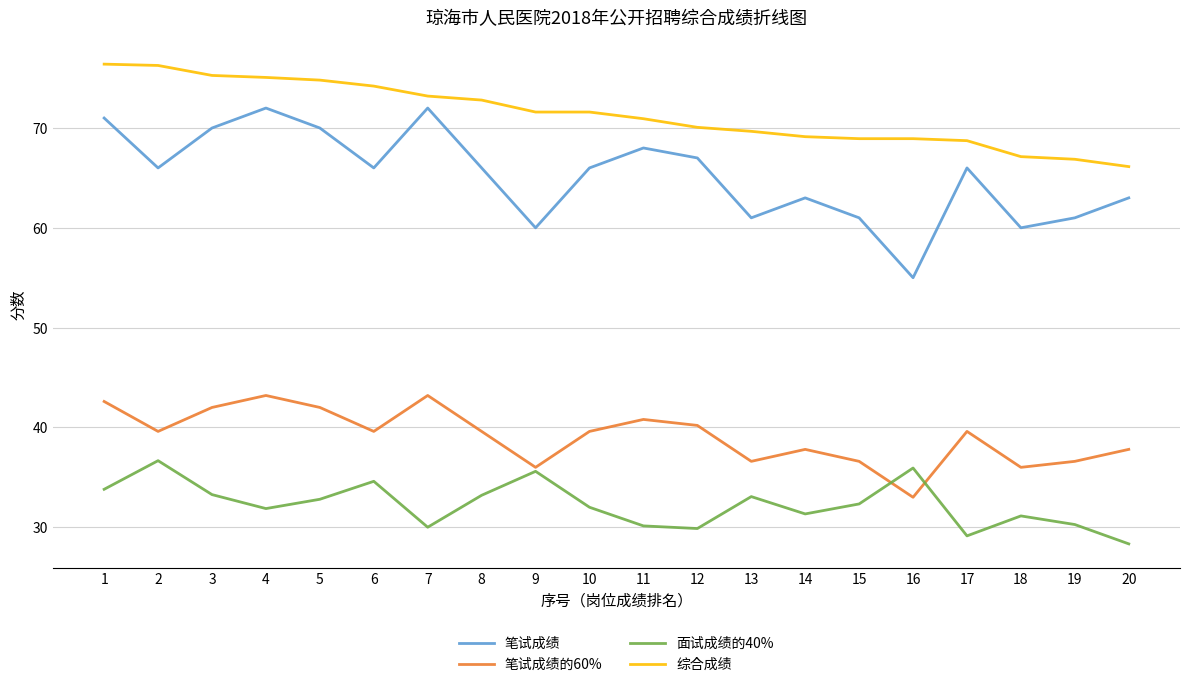

At 19, list the series in order from largest to smallest.

综合成绩, 笔试成绩, 笔试成绩的60%, 面试成绩的40%